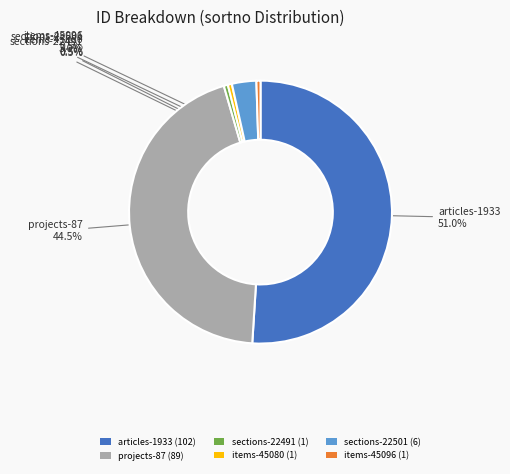

Which slice is the largest?

articles-1933